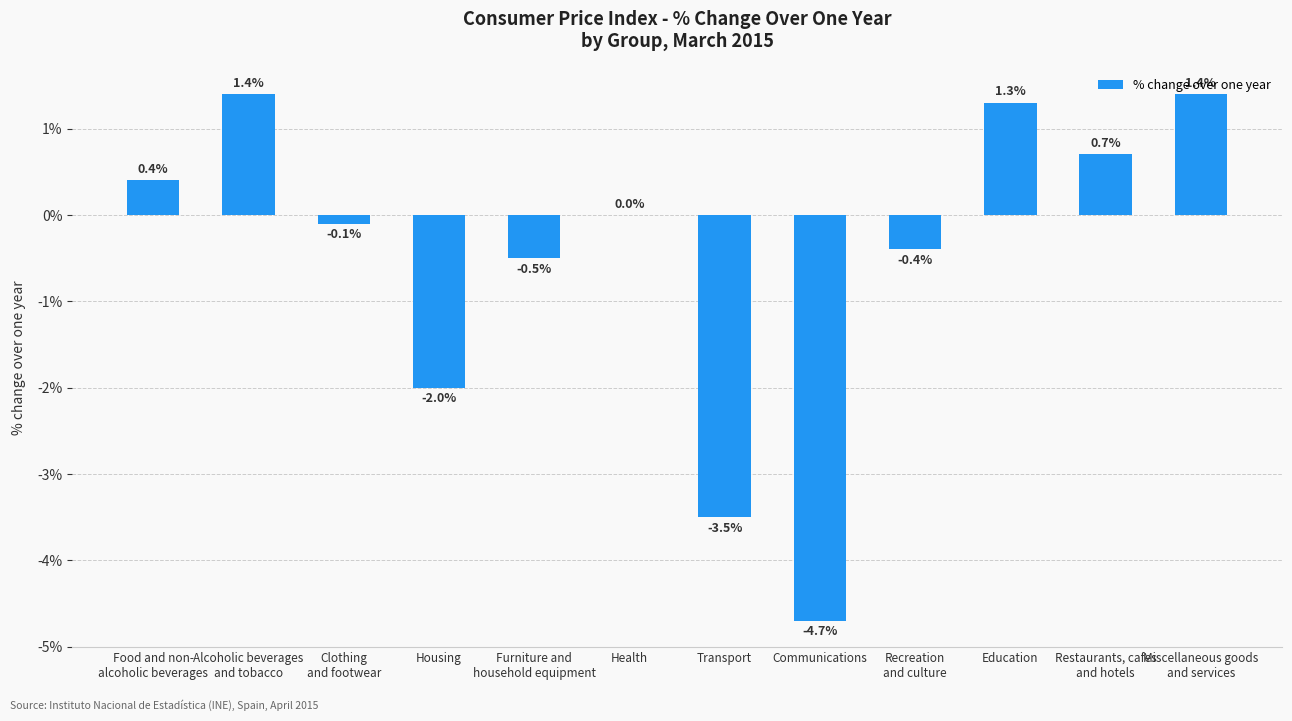

What value does the data have at Education?

1.3